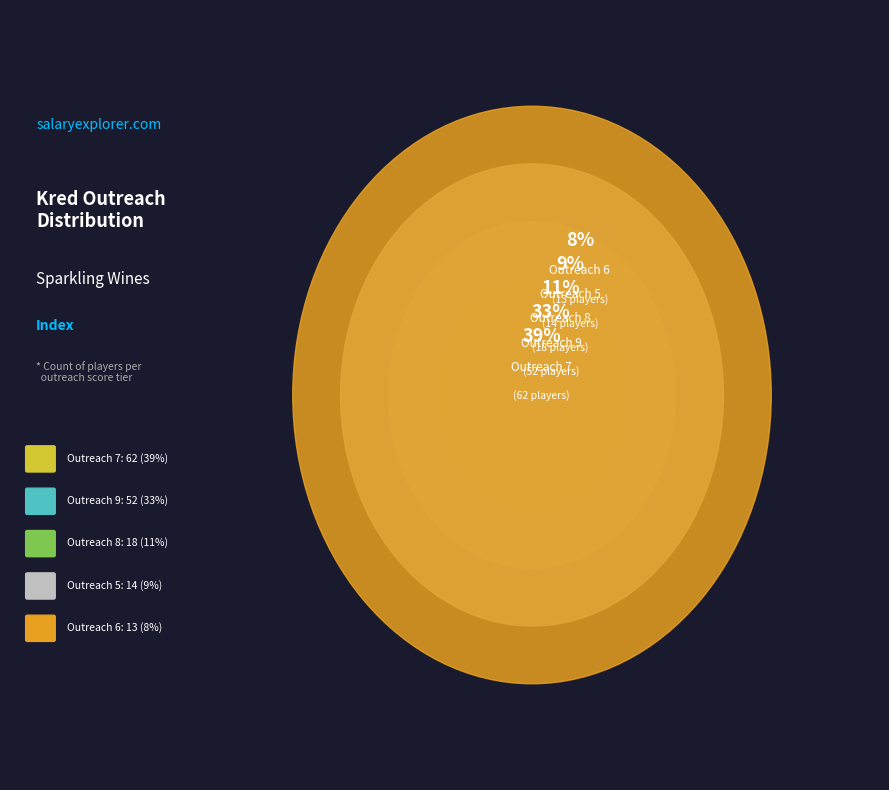

Combined, what portion of the pie is kred outreach 5 and kred outreach 9?

41.5%